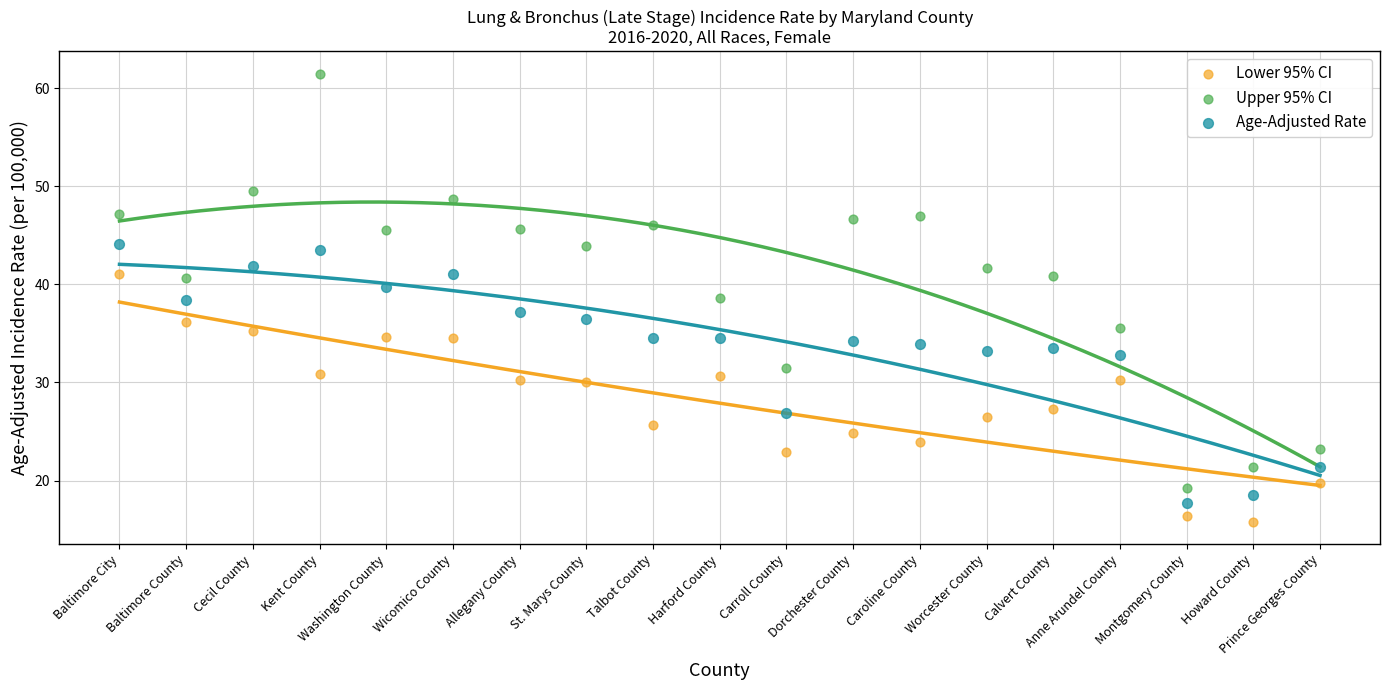

Which series has the widest spread of Y values?

Upper 95% CI